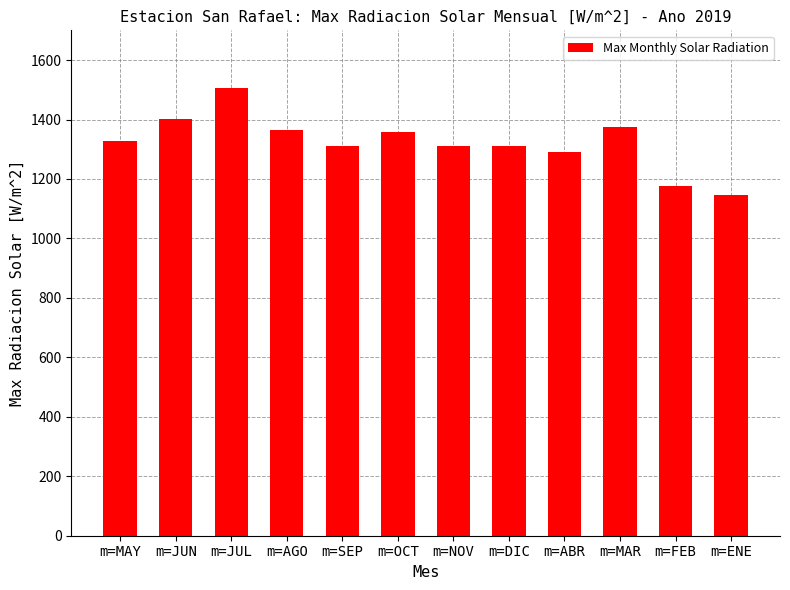

How many data points are less than 1327?

6